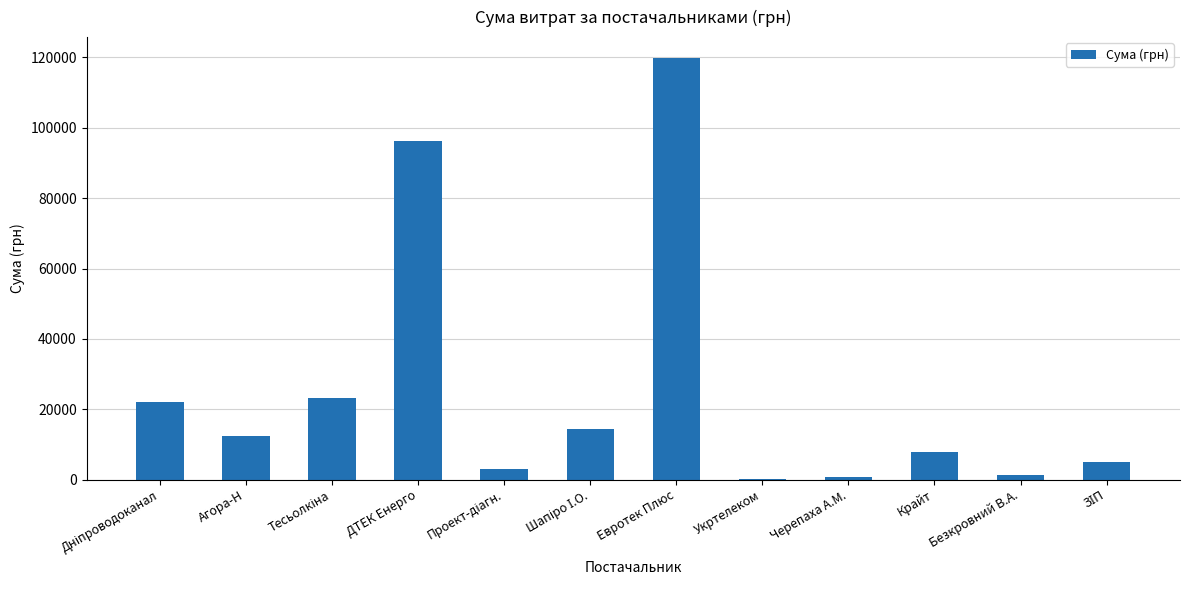

At which label is the value closest to 60044?

ДТЕК Енерго